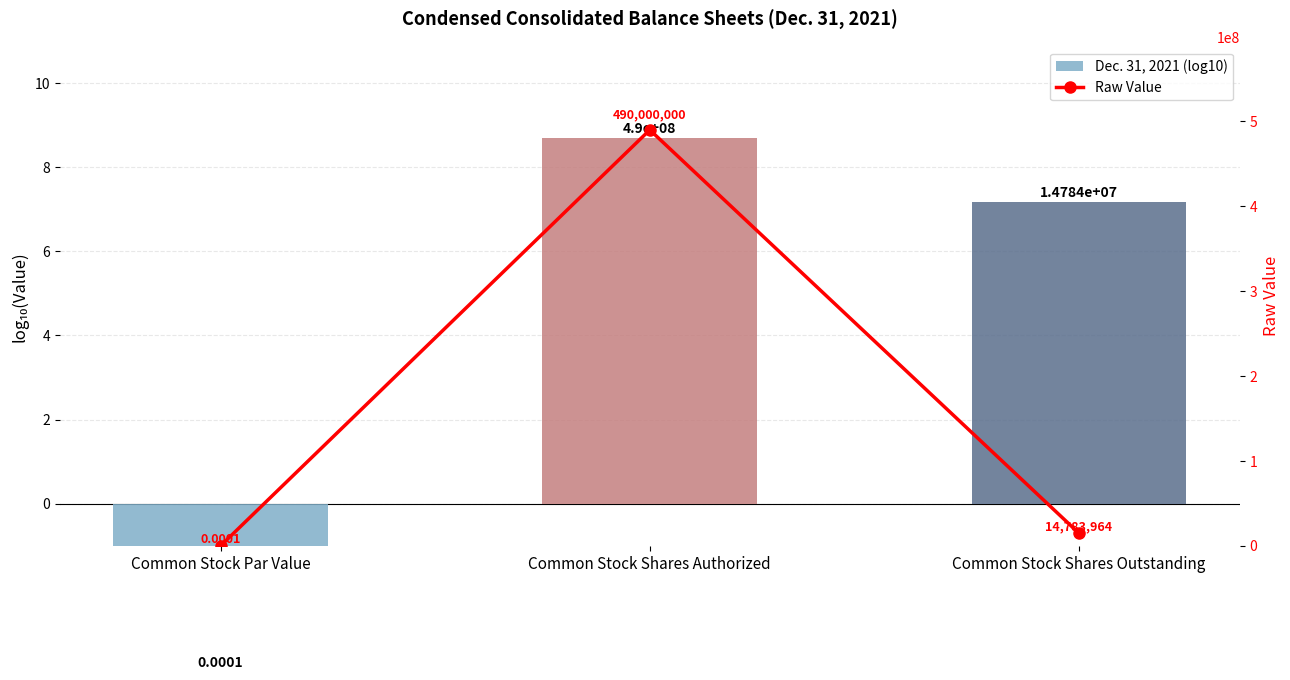

What position from the right is Common Stock Shares Authorized?

2